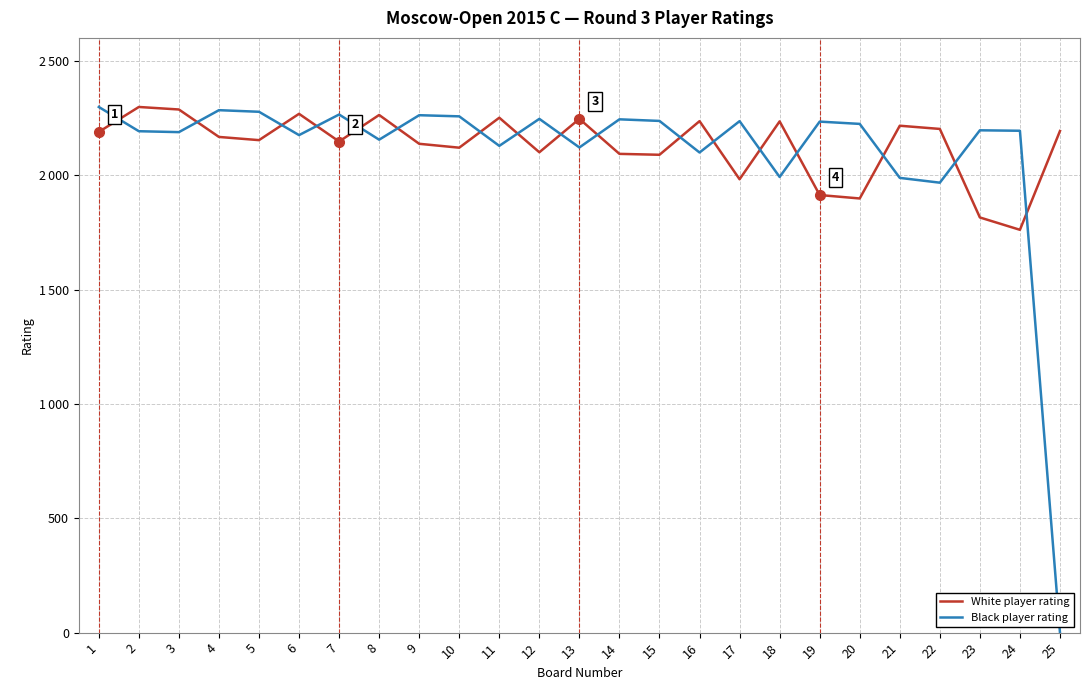

True or false: Black player rating has more than 1 interior local peaks.

True